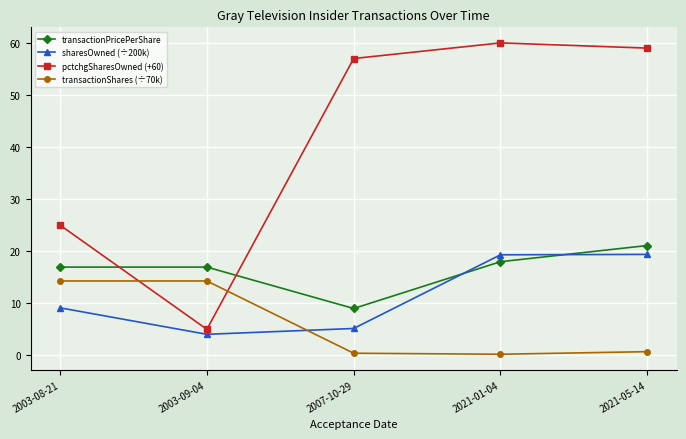

What is the maximum value for transactionShares (÷70k)?

14.3